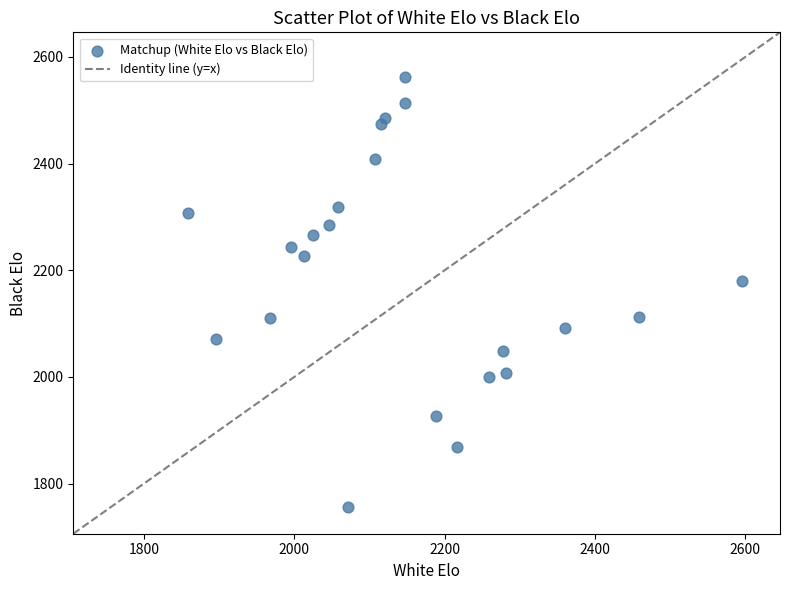

What is the range of X values (max minus min)?

737